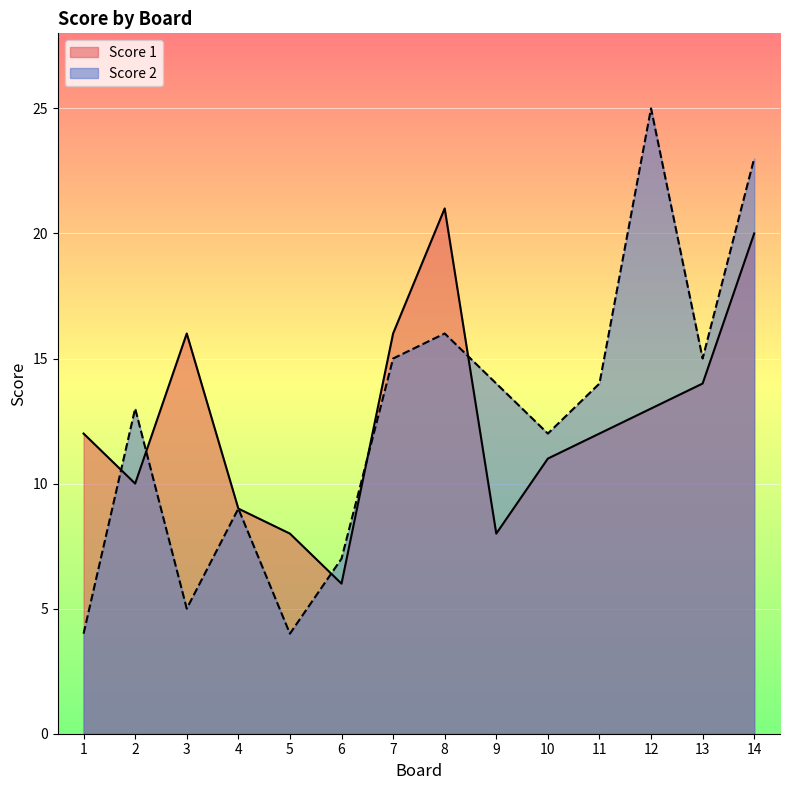

What is the lowest value of the Score 2 series?

4